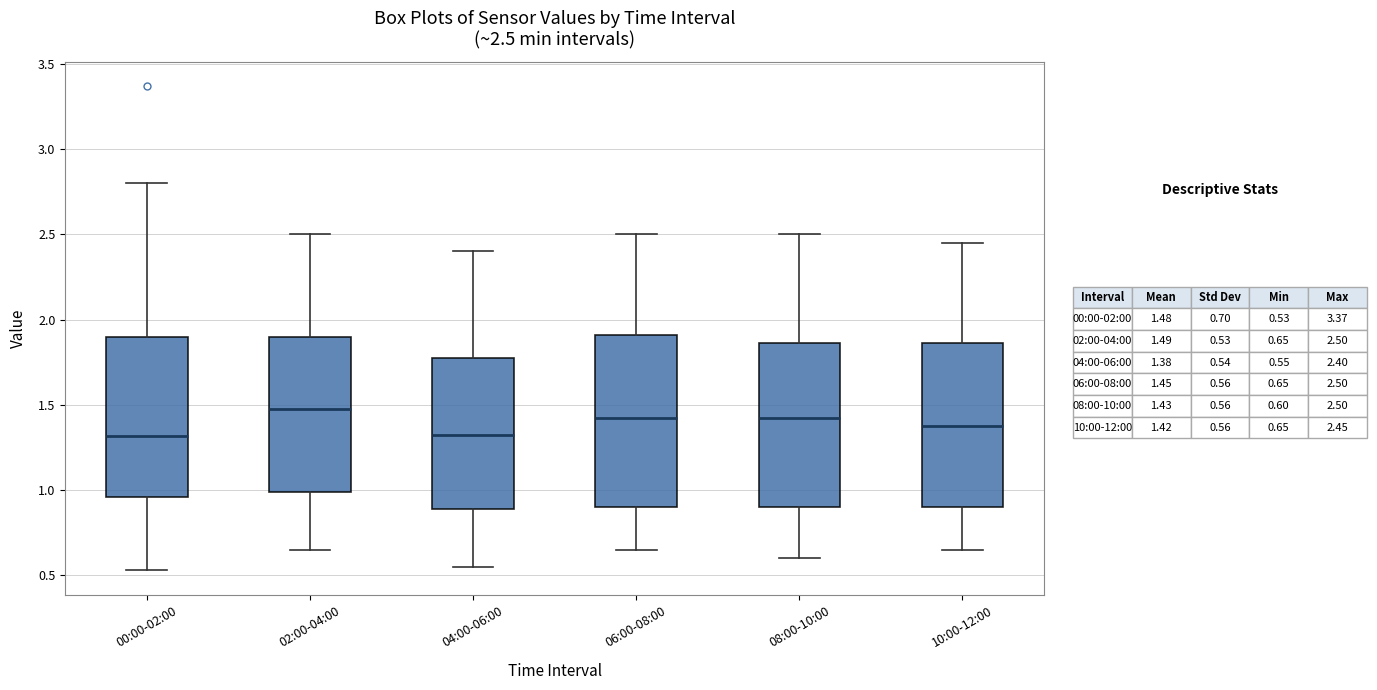

Which box's median line is the highest?

02:00-04:00